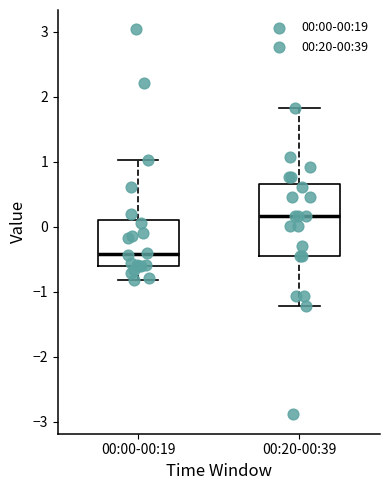

Reading left to right, transcribe this box plot: for each box, give where its median line is, the range the box spans, and where its two whiskers end, as read against the y-axis. The values are not printed on the chart, so give them approximately, as read against the axis.

00:00-00:19: median -0.4, box -0.6 to 0.1, whiskers -0.8 to 1.0
00:20-00:39: median 0.2, box -0.4 to 0.7, whiskers -1.2 to 1.8